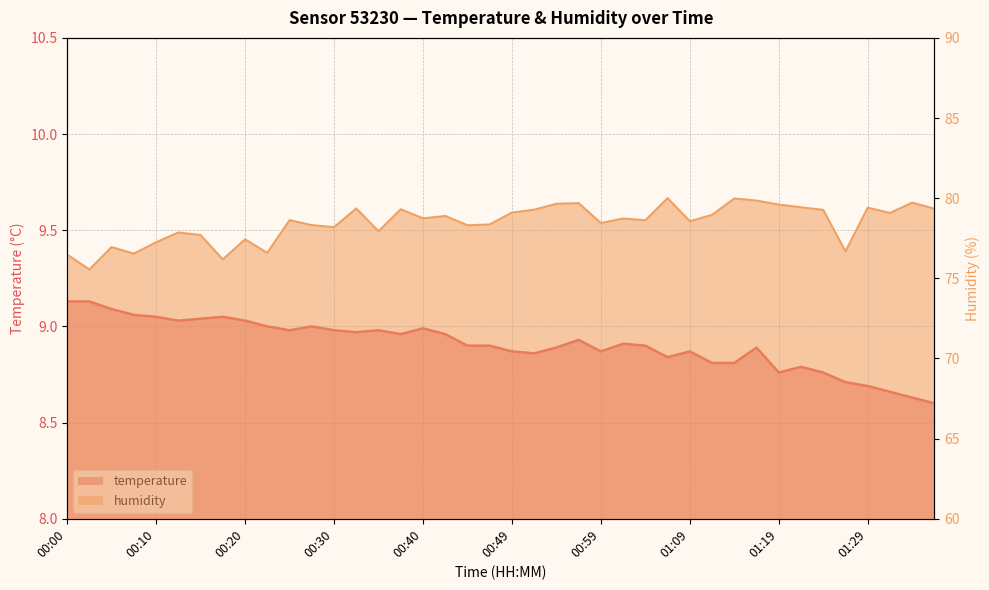

At which label does temperature reach its minimum?

01:36